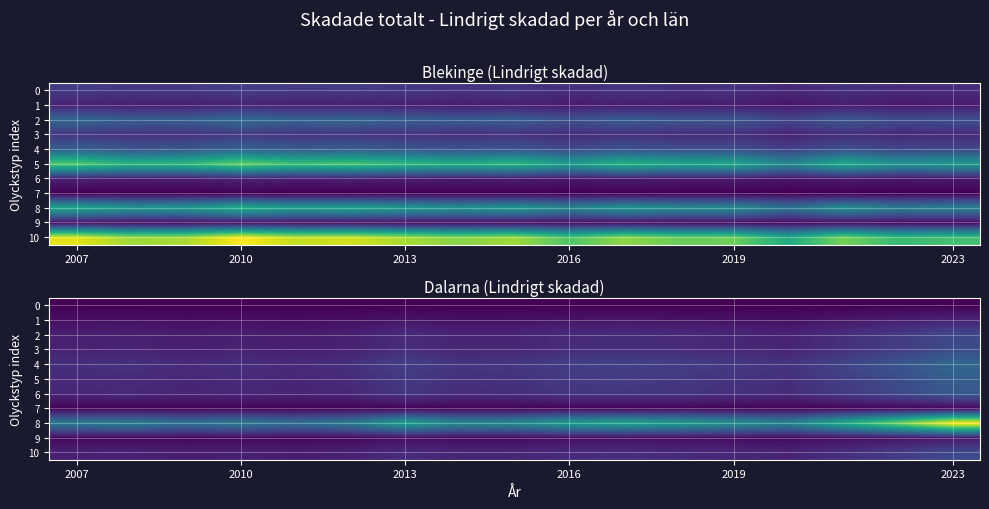

What is the average value of the 2 series?

67.1